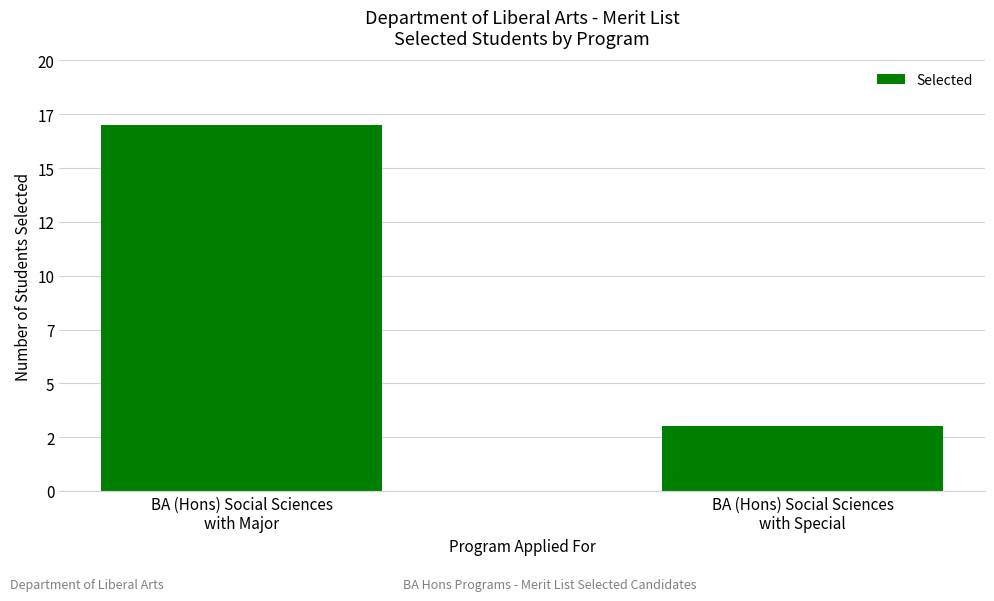

What is the difference between the values at BA (Hons) Social Sciences
with Special and BA (Hons) Social Sciences
with Major?

14